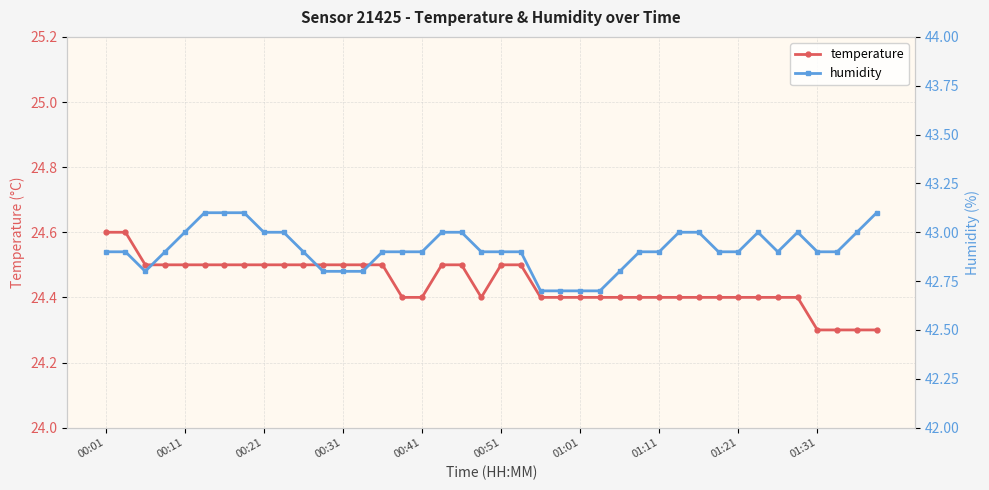

List the series in order of their peak value, highest first.

humidity, temperature